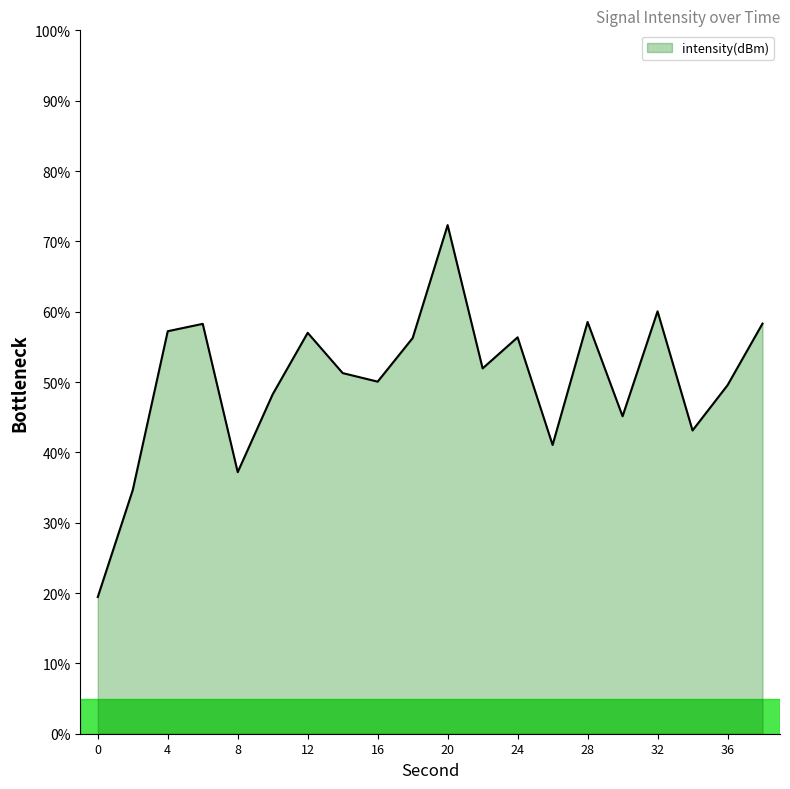

What is the minimum value shown in the chart?

19.4